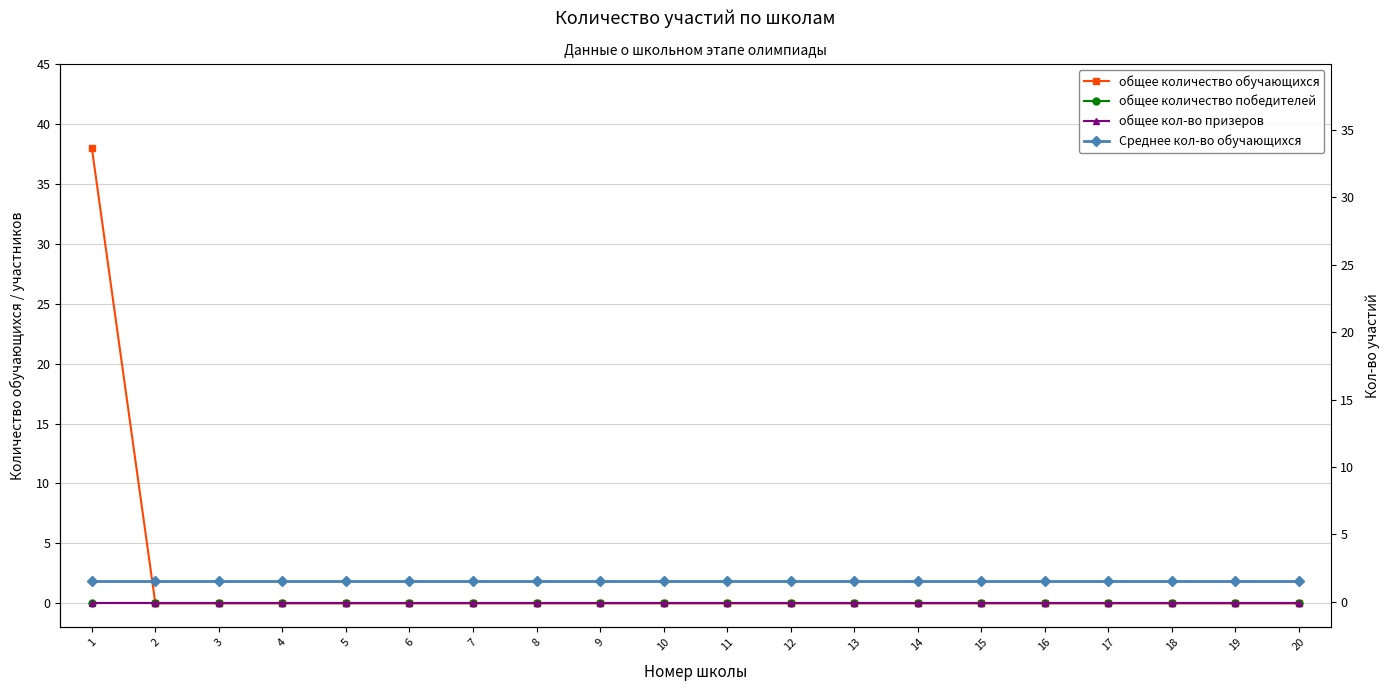

How many lines are shown in the chart?

4